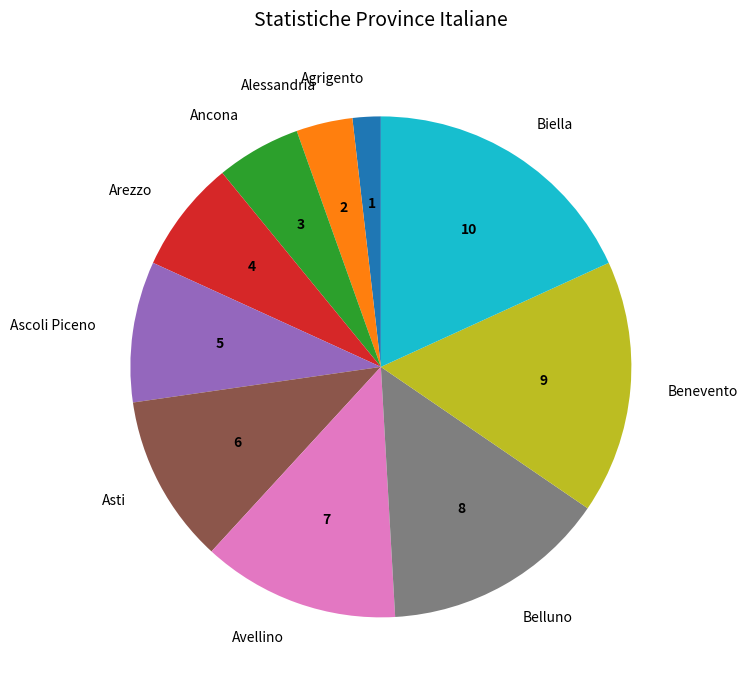

Which slice is the largest?

Biella